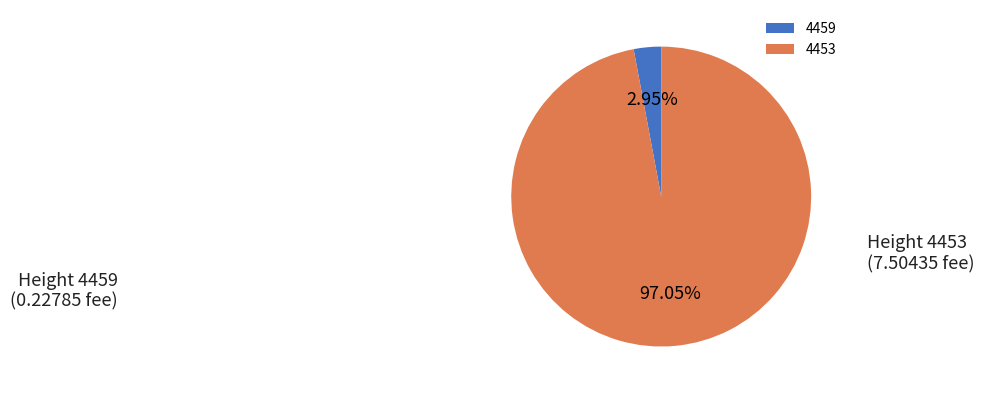

Rank the categories by value from highest to lowest.

4453, 4459